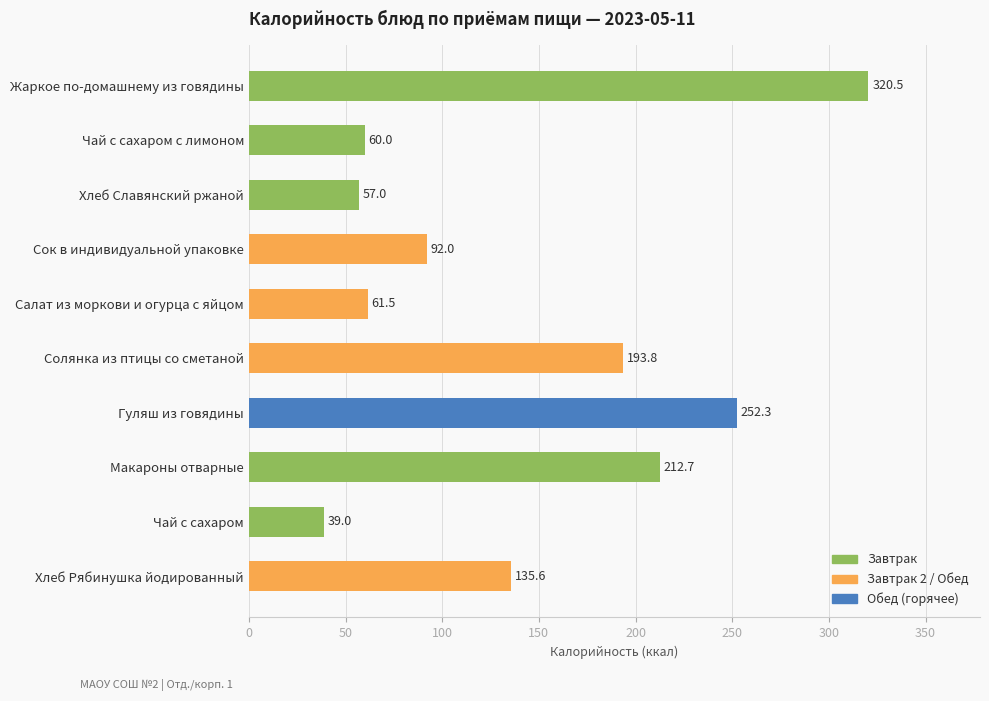

Count the number of data series in this chart.

1